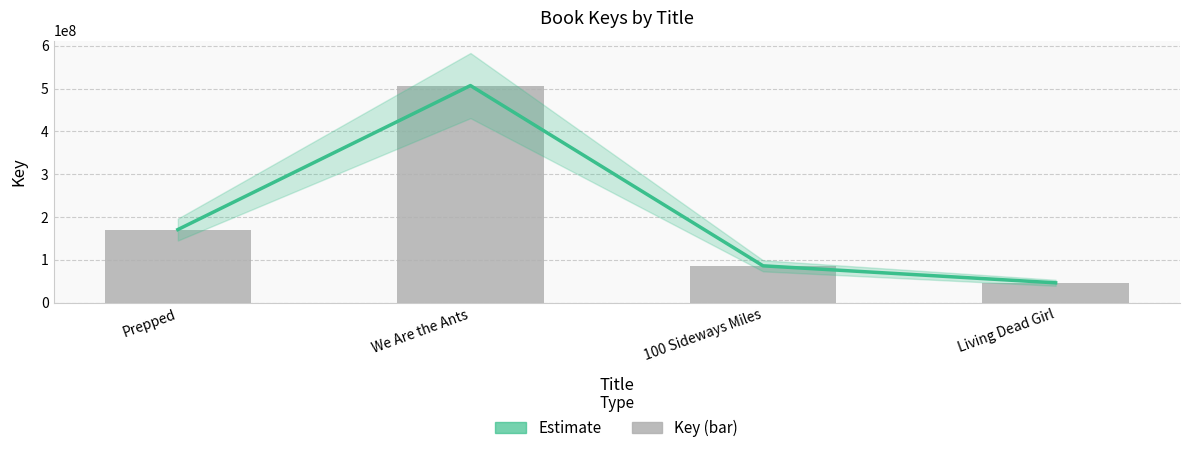

True or false: Estimate has a value of 170683669 at Prepped.

True